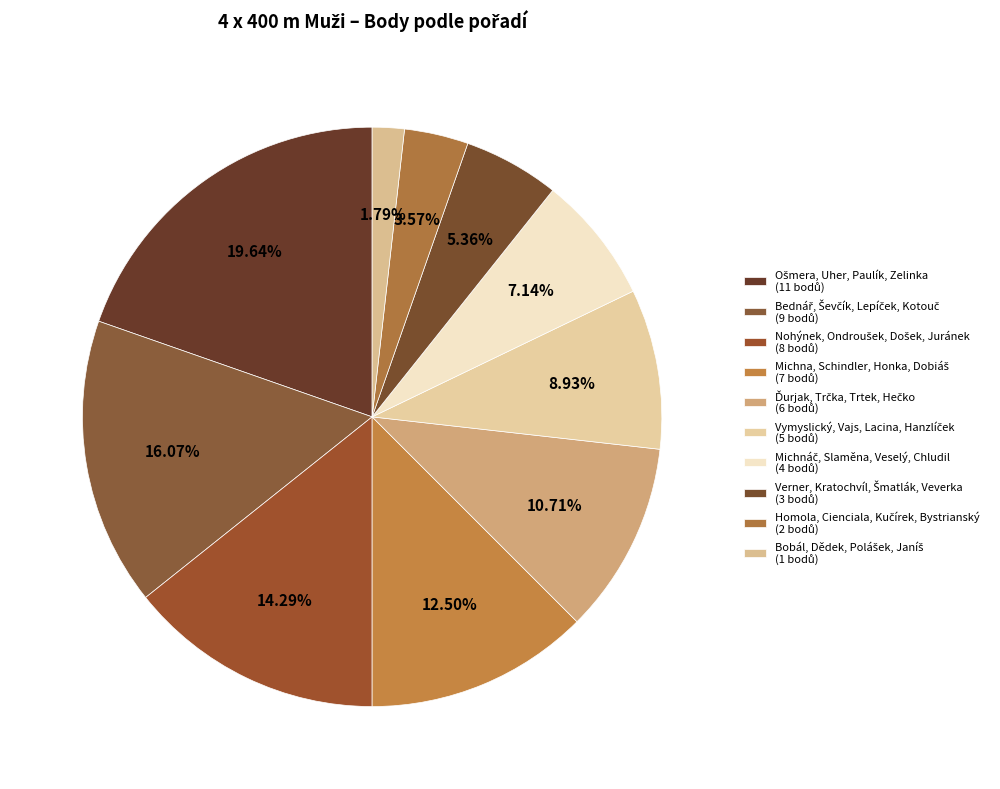

How many segments does this pie chart have?

10